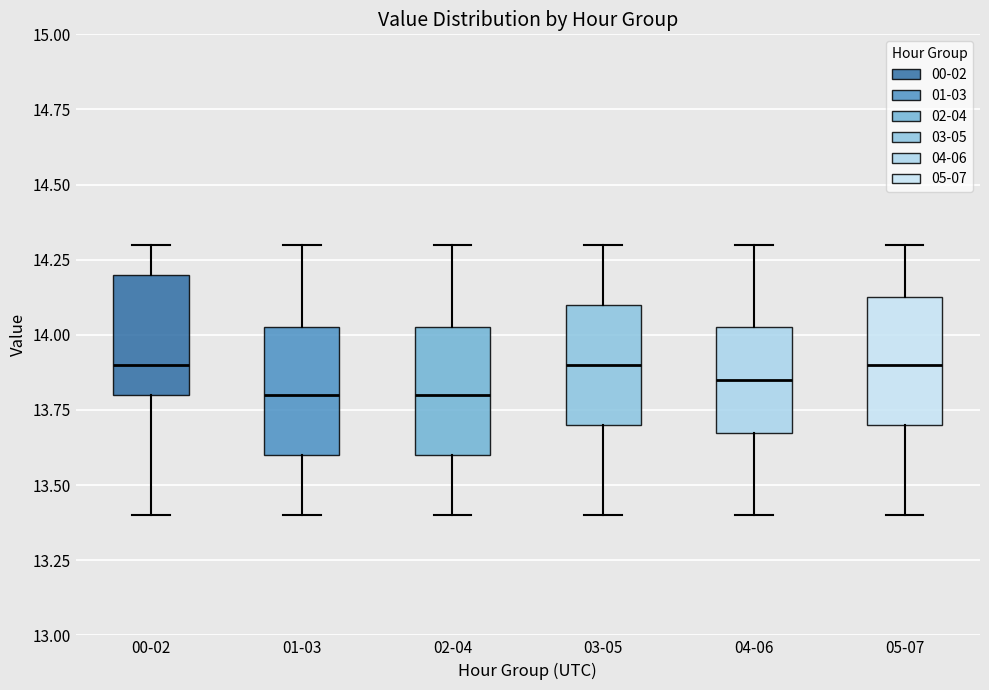

Reading left to right, transcribe this box plot: for each box, give where its median line is, the range the box spans, and where its two whiskers end, as read against the y-axis. The values are not printed on the chart, so give them approximately, as read against the axis.

00-02: median 13.90, box 13.80 to 14.20, whiskers 13.40 to 14.30
01-03: median 13.80, box 13.60 to 14.05, whiskers 13.40 to 14.30
02-04: median 13.80, box 13.60 to 14.05, whiskers 13.40 to 14.30
03-05: median 13.90, box 13.70 to 14.10, whiskers 13.40 to 14.30
04-06: median 13.85, box 13.70 to 14.05, whiskers 13.40 to 14.30
05-07: median 13.90, box 13.70 to 14.15, whiskers 13.40 to 14.30